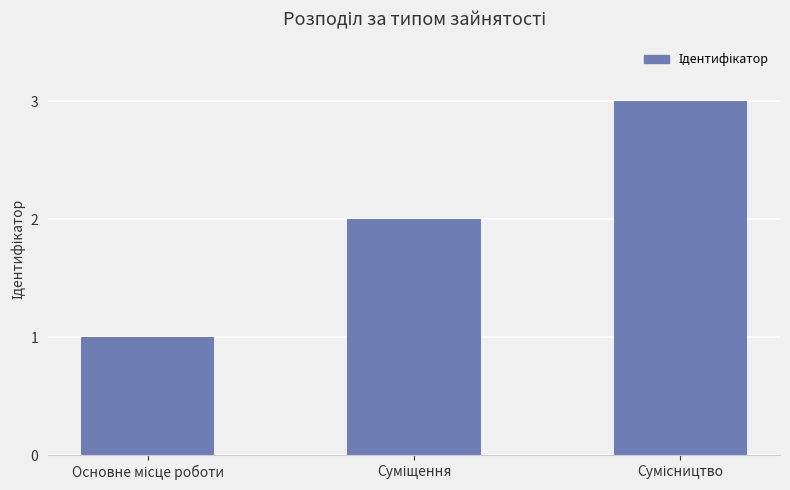

What is the maximum value shown in the chart?

3